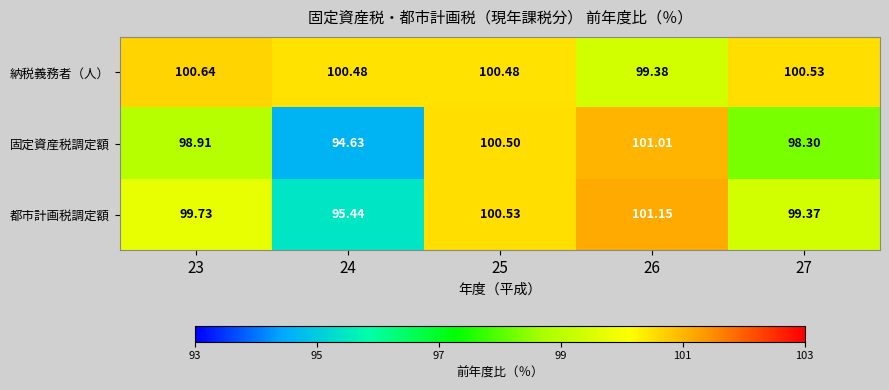

Rank the series at 27 from lowest to highest value.

固定資産税調定額, 都市計画税調定額, 納税義務者（人）